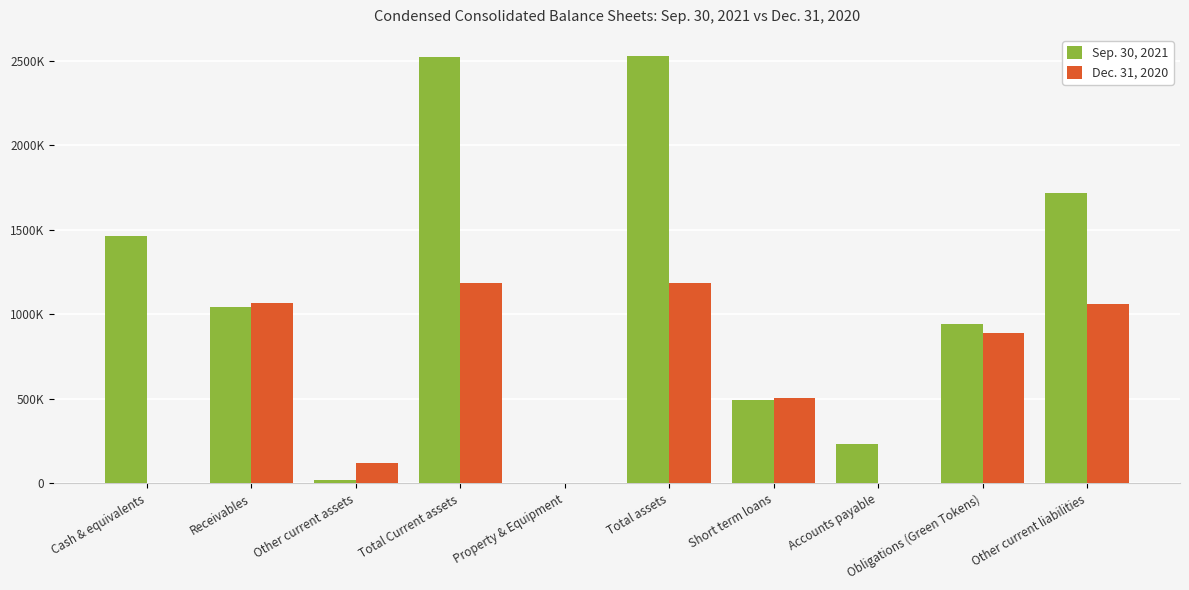

Between Property & Equipment and Other current assets, which is larger?

Other current assets